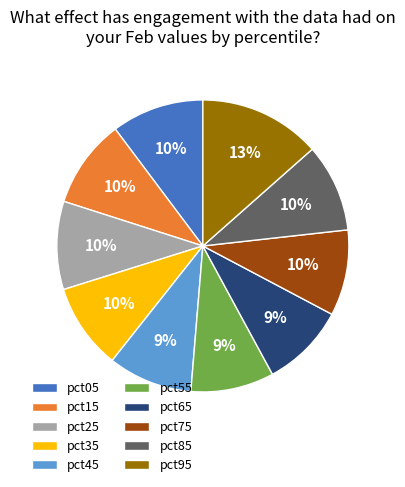

Is it true that pct35 is 10% of the pie?

True